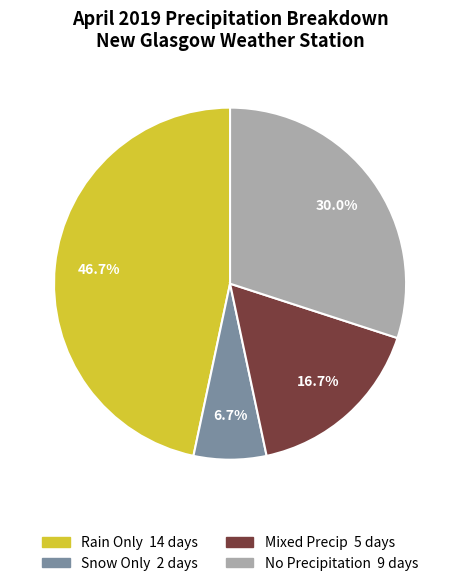

Is there any slice that represents more than half of the pie?

No